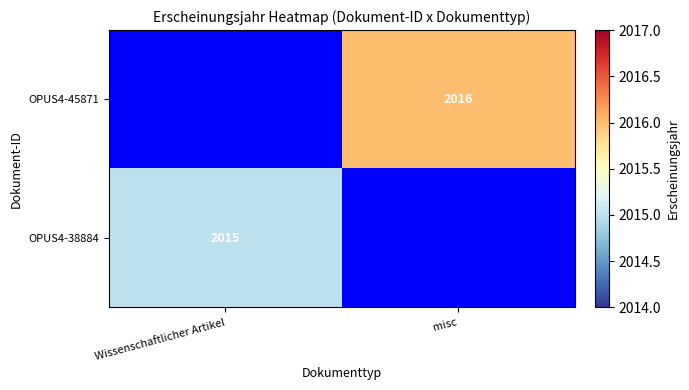

The OPUS4-38884 series shows 2015 at Wissenschaftlicher Artikel. True or false?

True